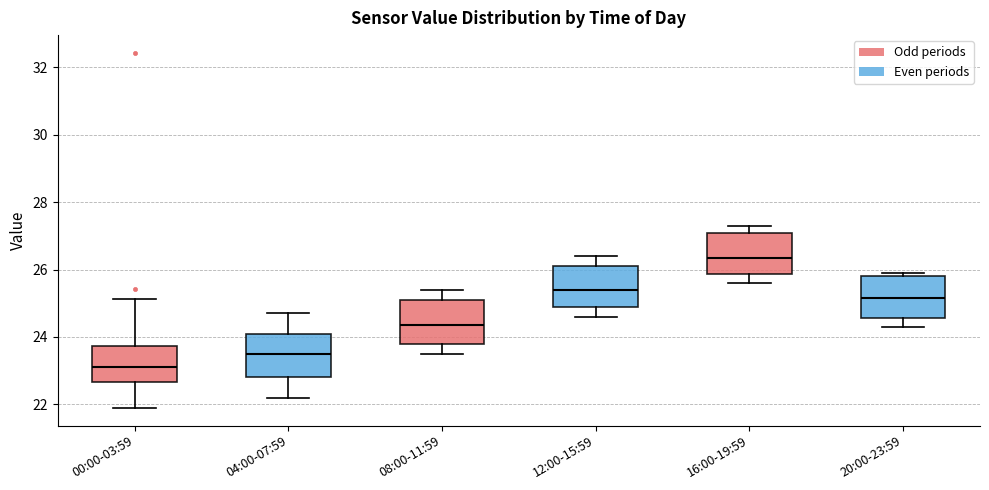

Reading left to right, read every box against the y-axis: the position of its median line, the range the box covers, and the ends of its whiskers. The values are not printed on the chart, so give them approximately, as read against the axis.

00:00-03:59: median 23.2, box 22.6 to 23.8, whiskers 22.0 to 25.2
04:00-07:59: median 23.6, box 22.8 to 24.2, whiskers 22.2 to 24.8
08:00-11:59: median 24.4, box 23.8 to 25.2, whiskers 23.6 to 25.4
12:00-15:59: median 25.4, box 25.0 to 26.2, whiskers 24.6 to 26.4
16:00-19:59: median 26.4, box 25.8 to 27.2, whiskers 25.6 to 27.4
20:00-23:59: median 25.2, box 24.6 to 25.8, whiskers 24.4 to 26.0